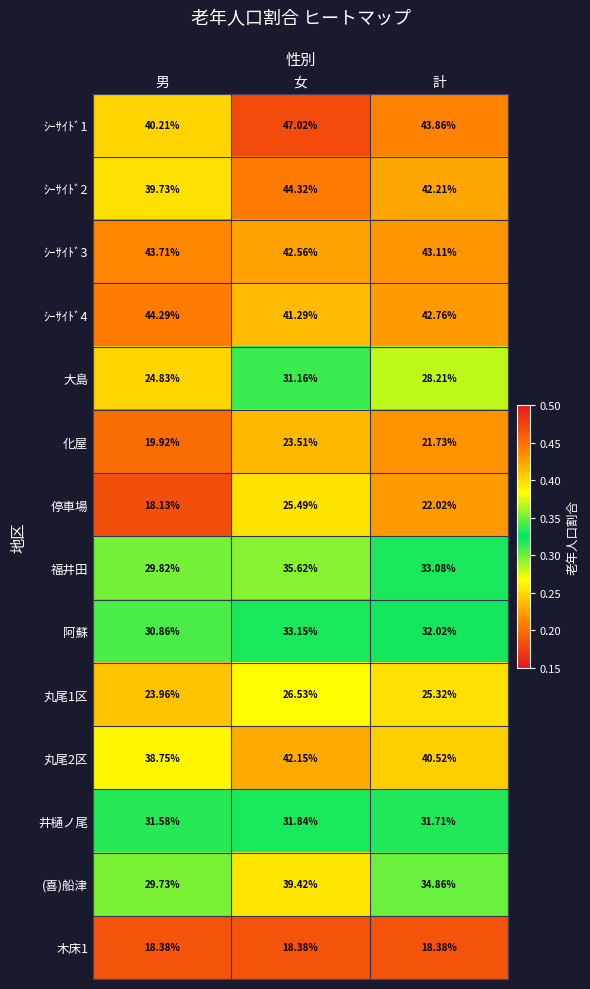

Where is 井樋ノ尾 nearest to the value 31?

男